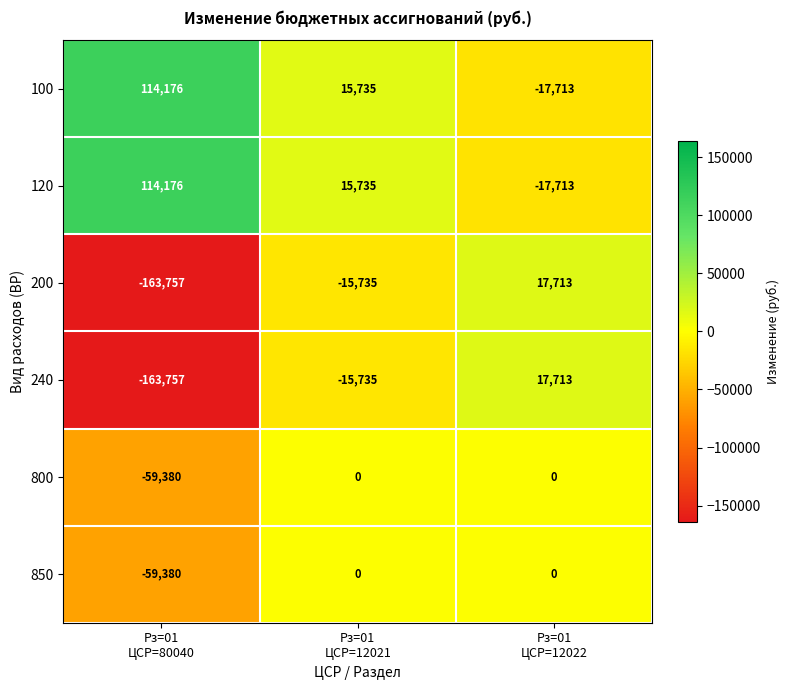

What is the difference between the second highest and minimum values in the 100 series?

33448